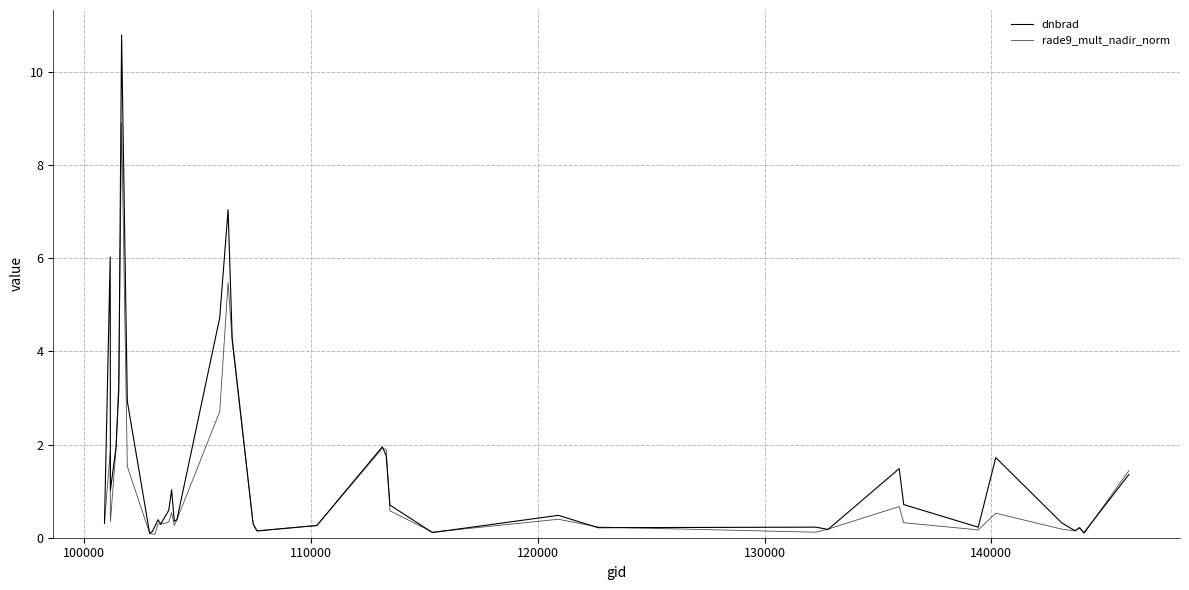

Reading left to right, list all the values displayed in this chart.

dnbrad: 0.3	6.0	1.0	1.9	3.2	10.8	2.9	0.1	0.1	0.3	0.4	0.3	0.6	1.0	0.4	0.4	4.7	7.0	4.3	0.3	0.1	0.3	2.0	1.8	0.7	0.1	0.5	0.2	0.2	0.2	1.5	0.7	0.2	1.7	0.3	0.2	0.2	0.2	0.1	1.4
rade9_mult_nadir_norm: 0.3	1.8	0.3	1.9	3.4	8.9	1.5	0.1	0.1	0.1	0.3	0.3	0.3	0.5	0.3	0.4	2.7	5.5	4.2	0.3	0.1	0.3	1.9	1.9	0.6	0.1	0.4	0.2	0.1	0.2	0.7	0.3	0.2	0.5	0.2	0.2	0.1	0.2	0.1	1.4